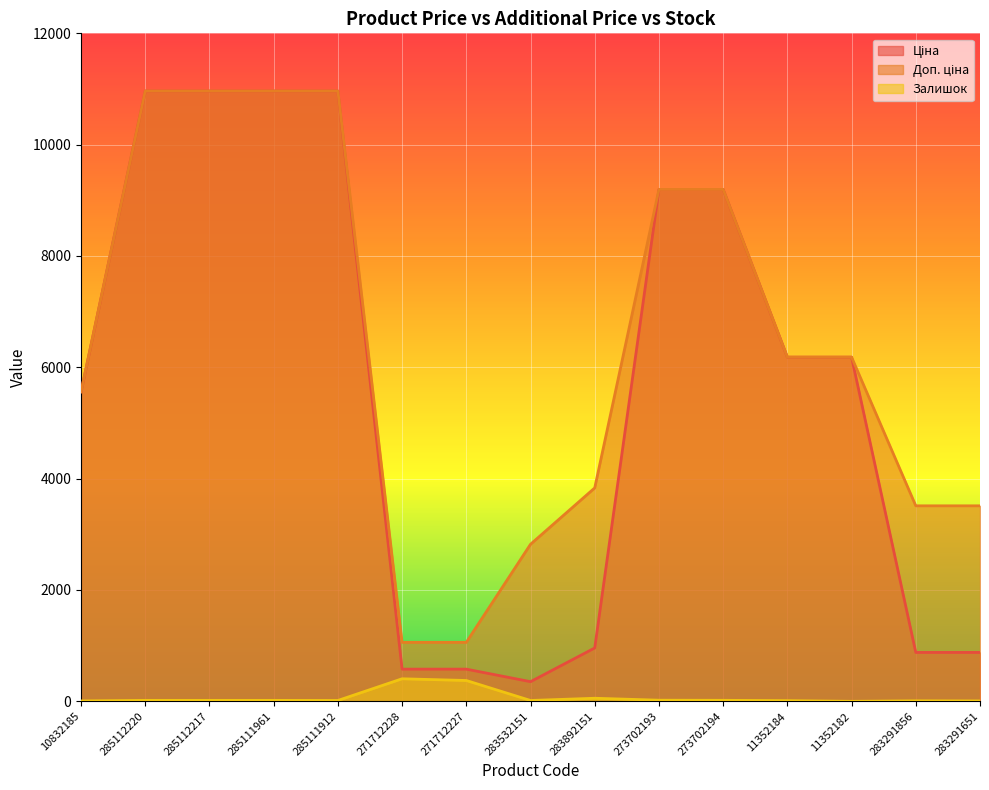

Reading left to right, extract all data points from this chart.

Ціна: 10832185=5560.3	285112220=10964.4	285112217=10964.4	285111961=10964.4	285111912=10964.4	271712228=578.1	271712227=578.1	283532151=352.6	283892151=958.4	273702193=9196.3	273702194=9196.3	11352184=6182.6	11352182=6182.6	283291856=878.0	283291651=878.0
Доп. ціна: 10832185=5560.3	285112220=10964.4	285112217=10964.4	285111961=10964.4	285111912=10964.4	271712228=1060.0	271712227=1060.0	283532151=2821.2	283892151=3833.8	273702193=9196.3	273702194=9196.3	11352184=6182.6	11352182=6182.6	283291856=3511.9	283291651=3511.9
Залишок: 10832185=7.0	285112220=17.0	285112217=17.0	285111961=17.0	285111912=15.0	271712228=405.0	271712227=374.0	283532151=15.0	283892151=55.0	273702193=20.0	273702194=18.0	11352184=12.0	11352182=0.0	283291856=9.0	283291651=7.0